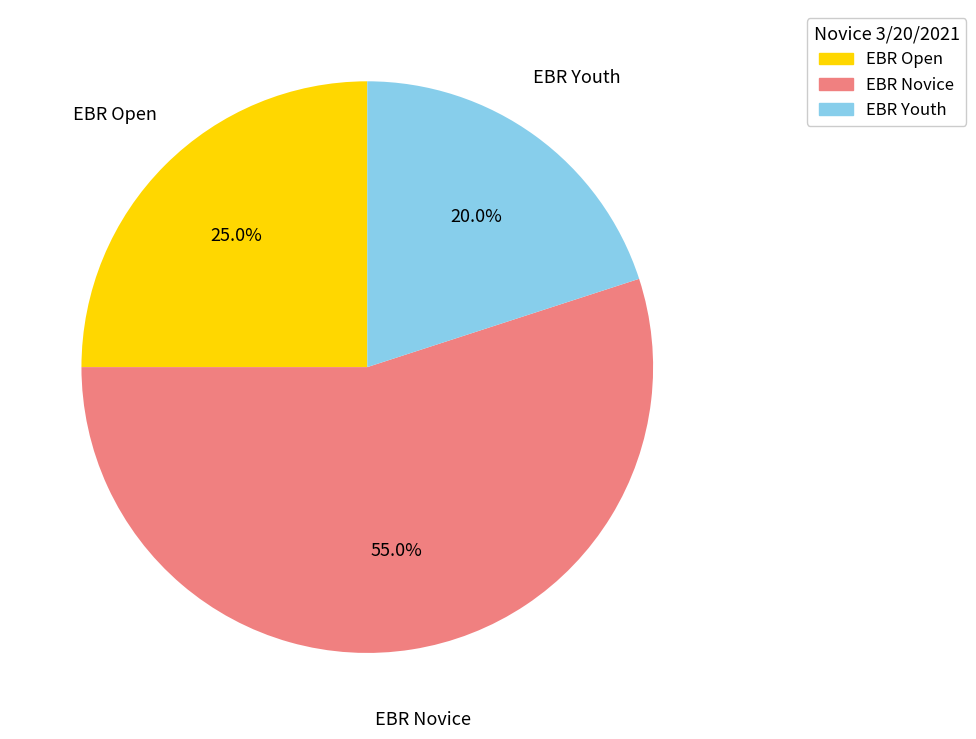

The EBR Open slice represents 25% of the pie. True or false?

True